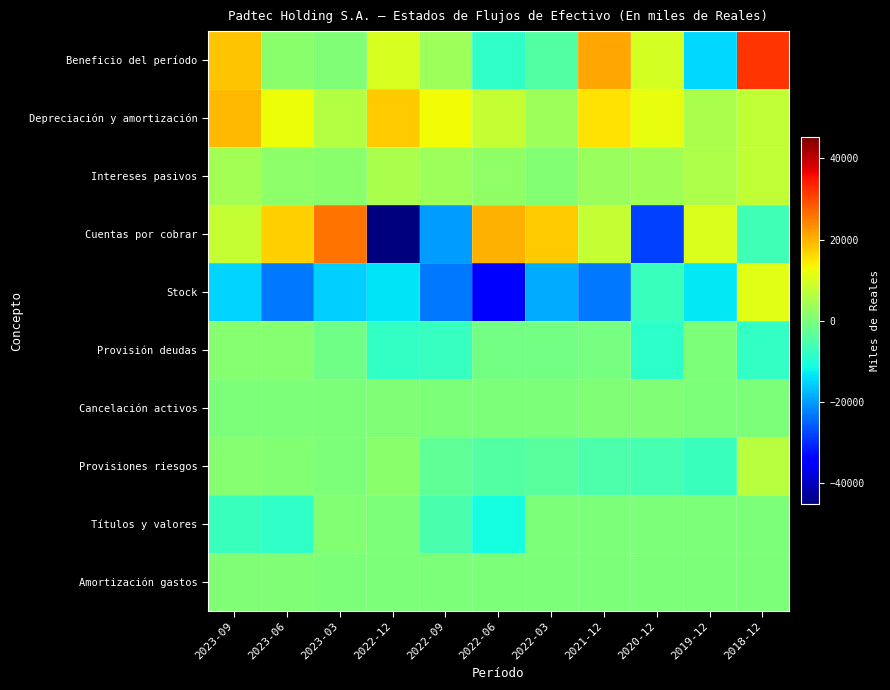

How many categories are shown in the chart?

11